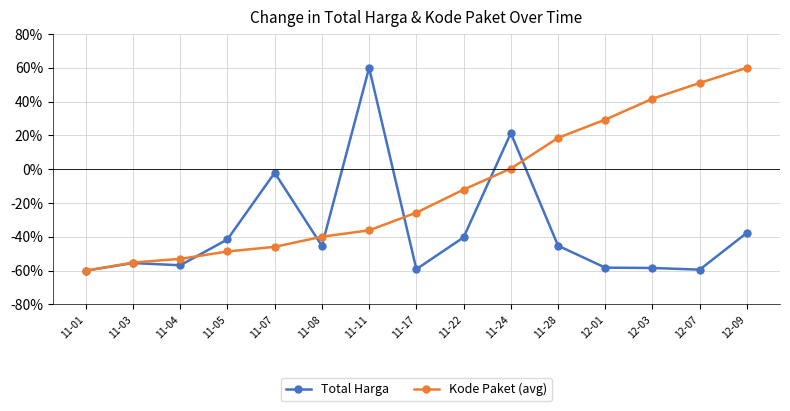

What is the sum of the Kode Paket (avg) values at 11-05 and 11-03?

-1.0